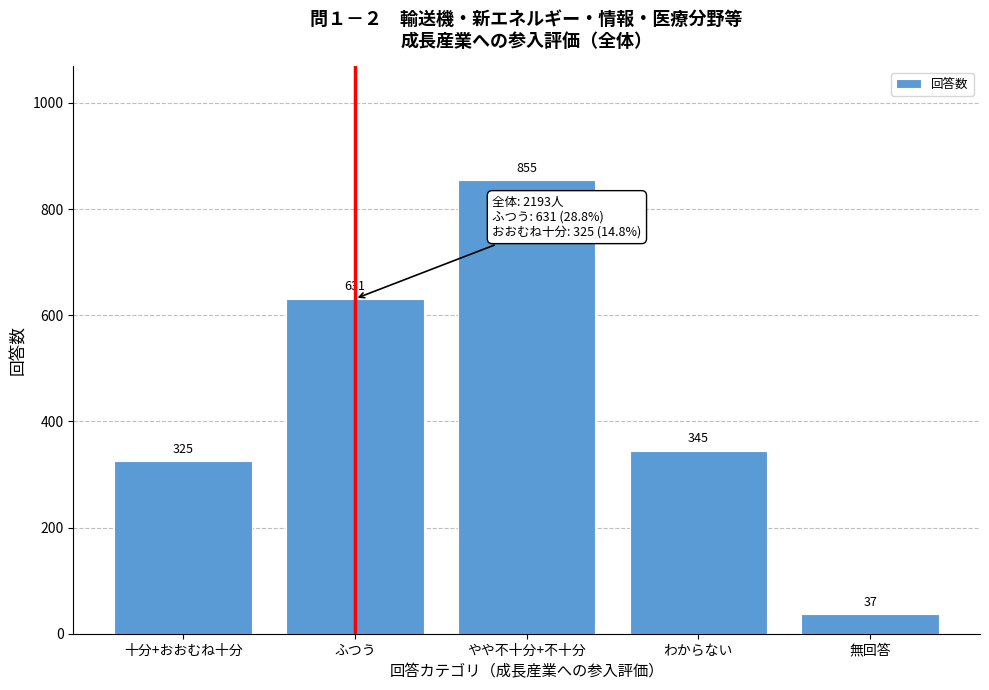

Reading right to left, list all the values displayed in this chart.

37	345	855	631	325